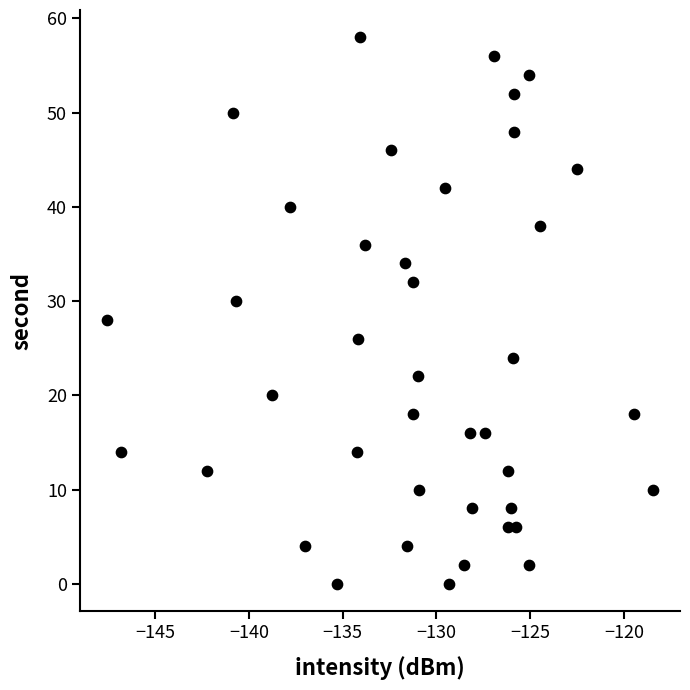

What is the range of Y values (max minus min)?

58